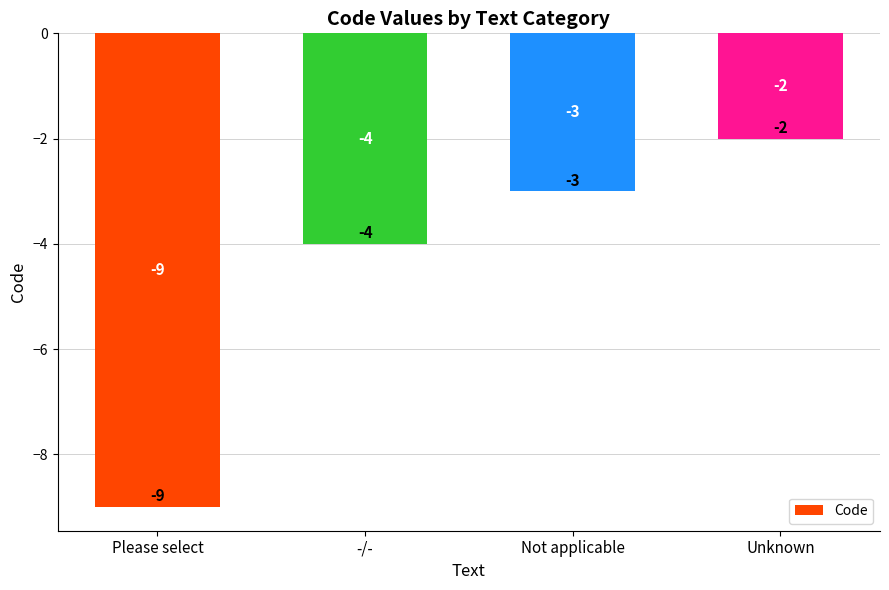

What is the greatest value displayed?

-2